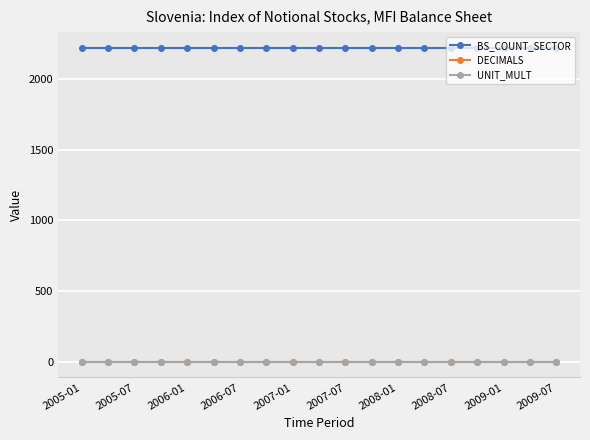

Which series has the largest total across all categories?

BS_COUNT_SECTOR